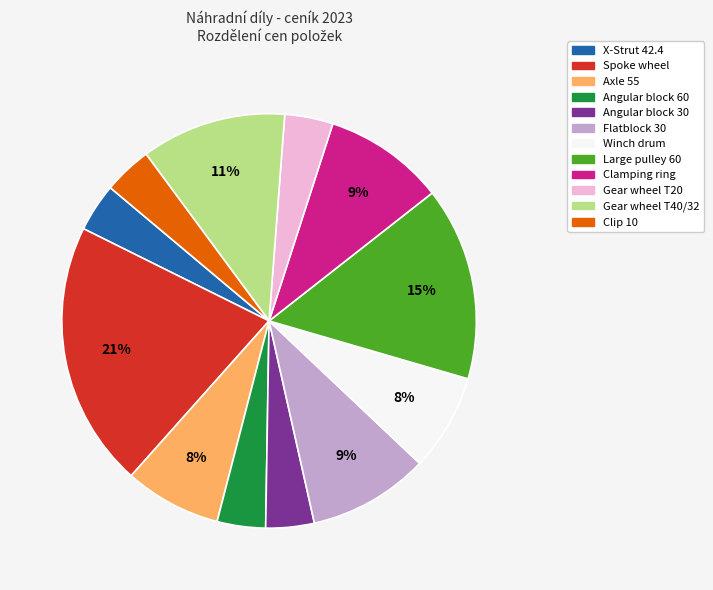

The Large pulley 60 slice represents 15% of the pie. True or false?

True